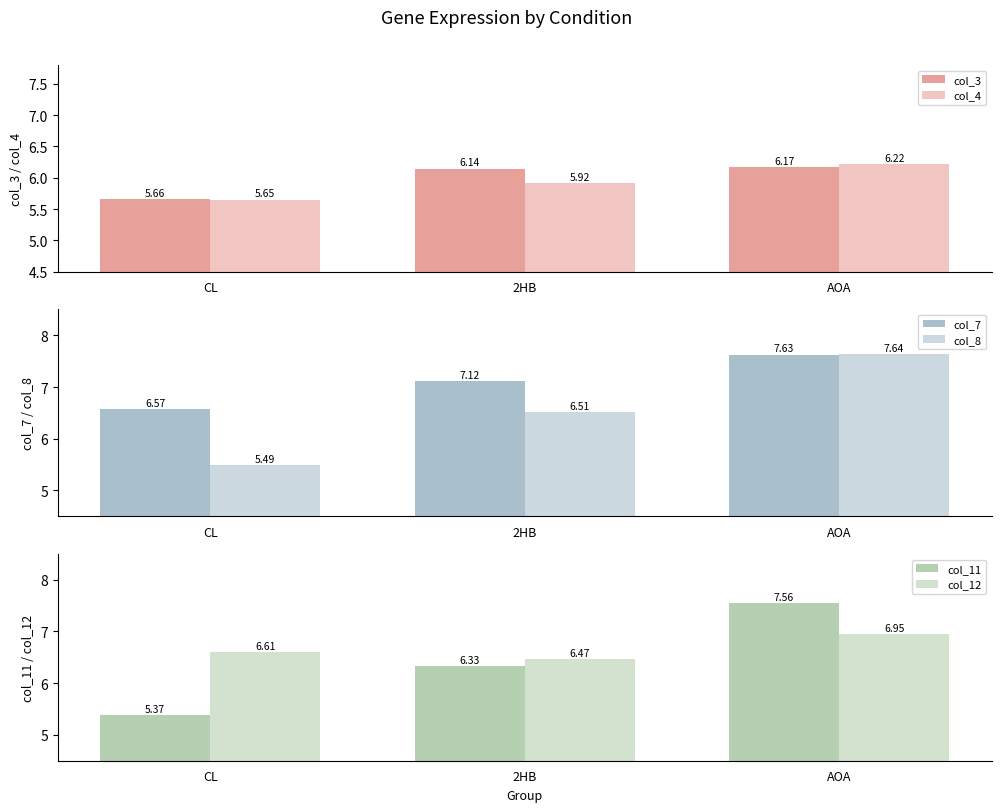

At which category is the sum across all series the highest?

AOA